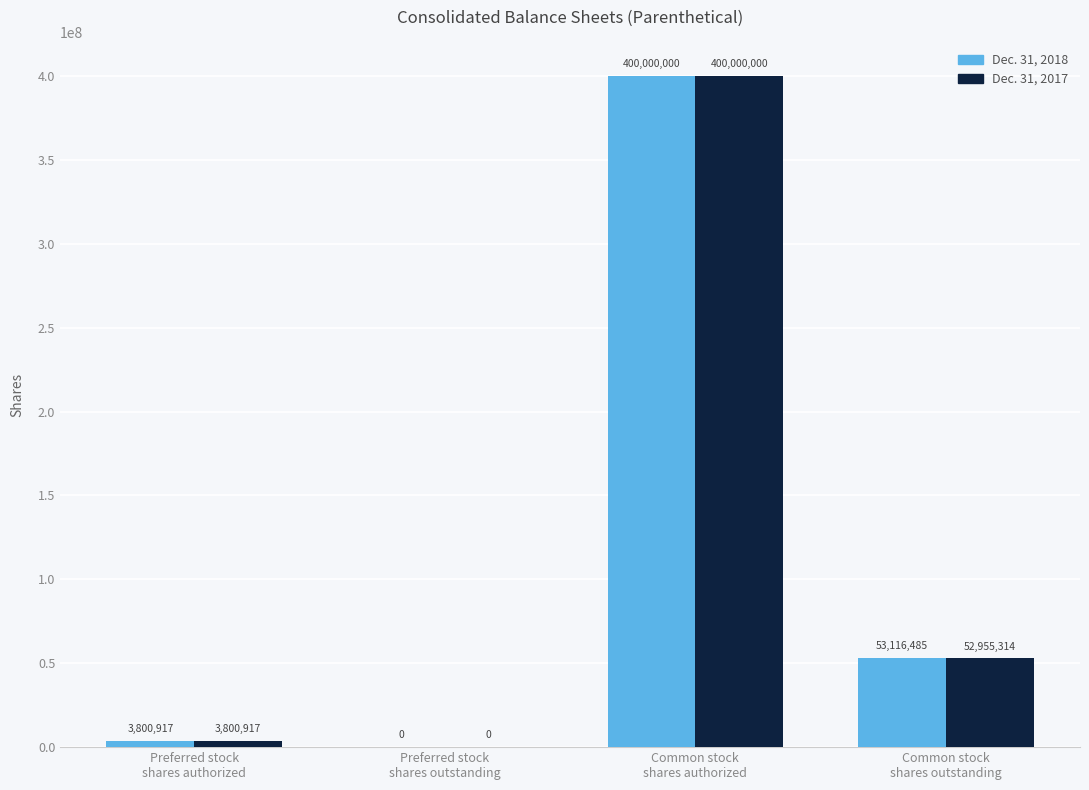

How many groups of bars are there?

4